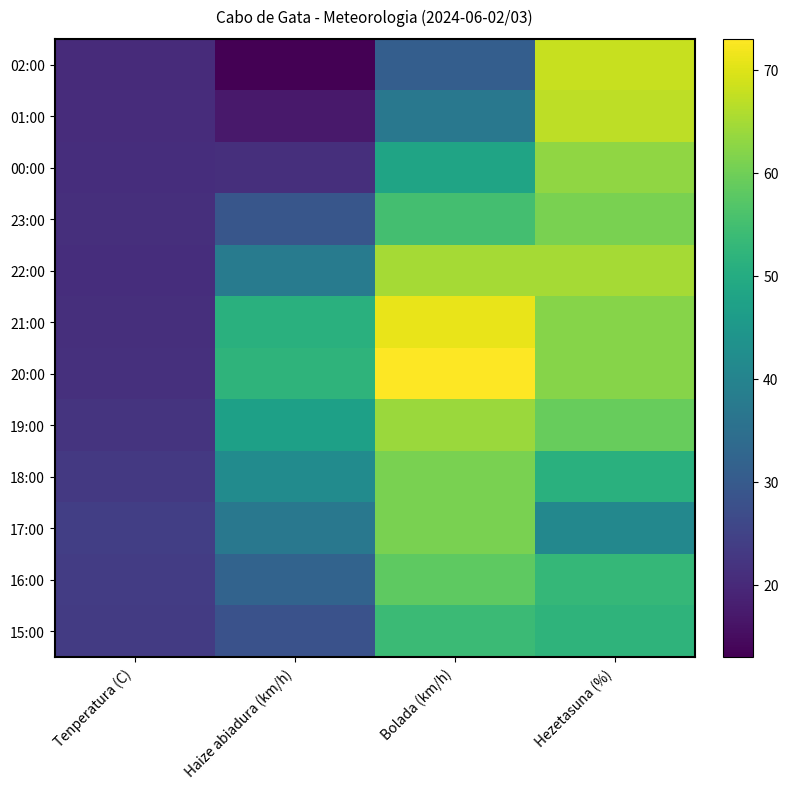

Which category has the highest value across all series?

Bolada (km/h)